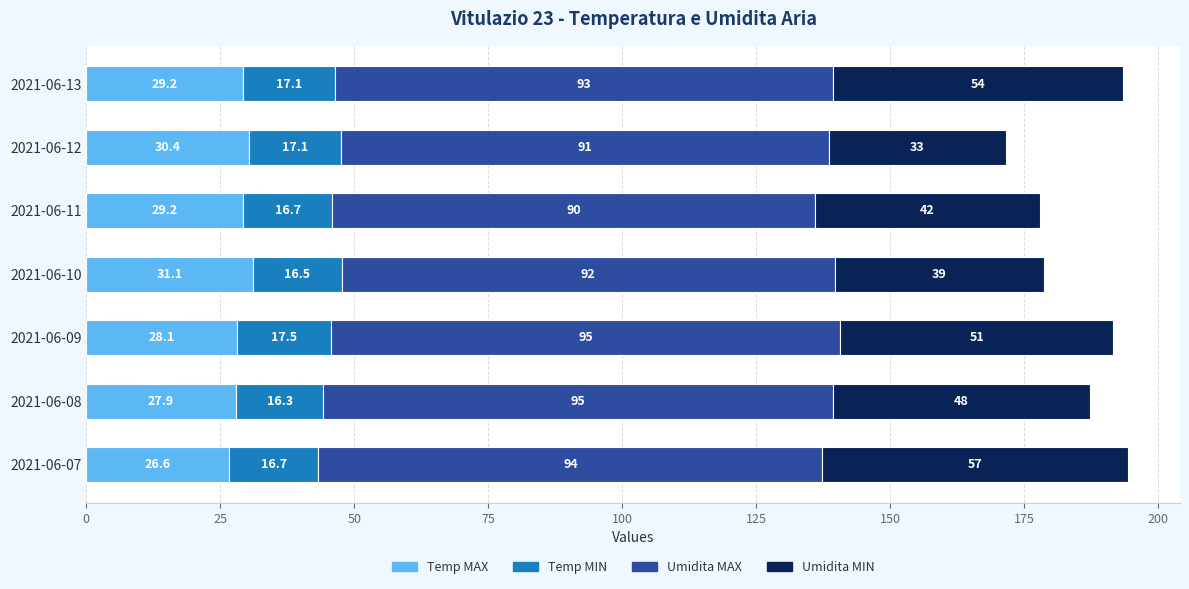

What is the average value of the Temp MAX series?

28.9